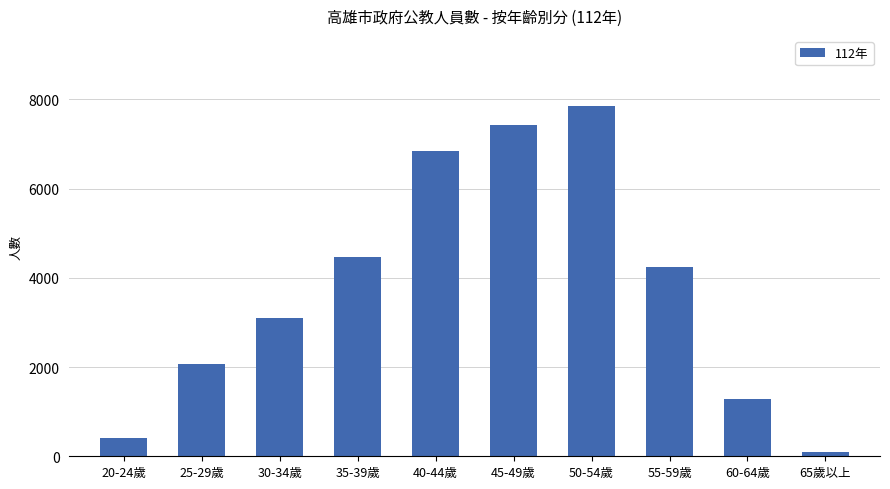

Is it true that the value at 55-59歲 is 6883?

False